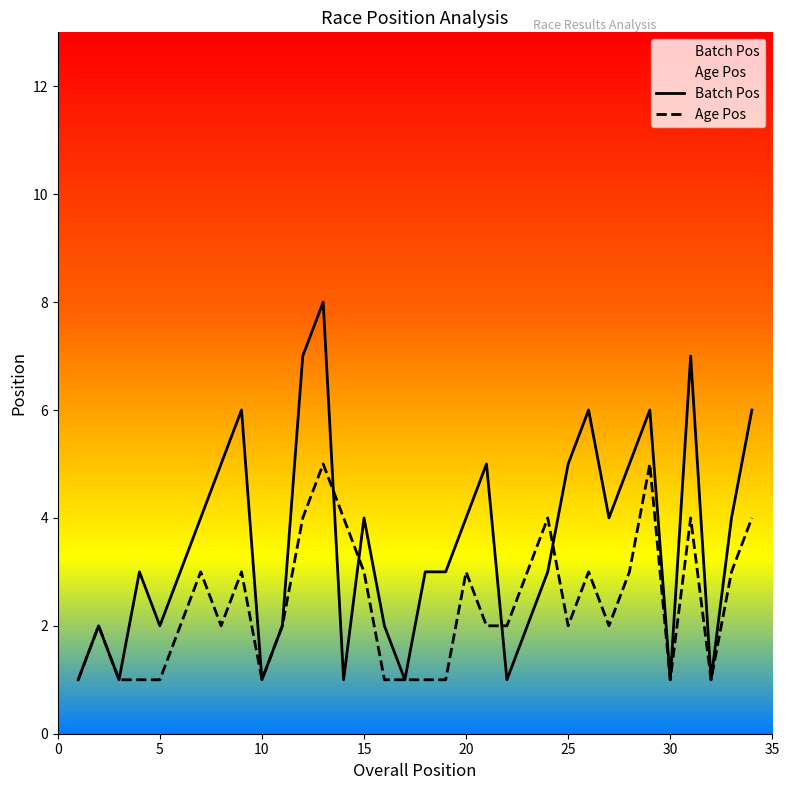

What is the maximum value for Batch Pos?

8